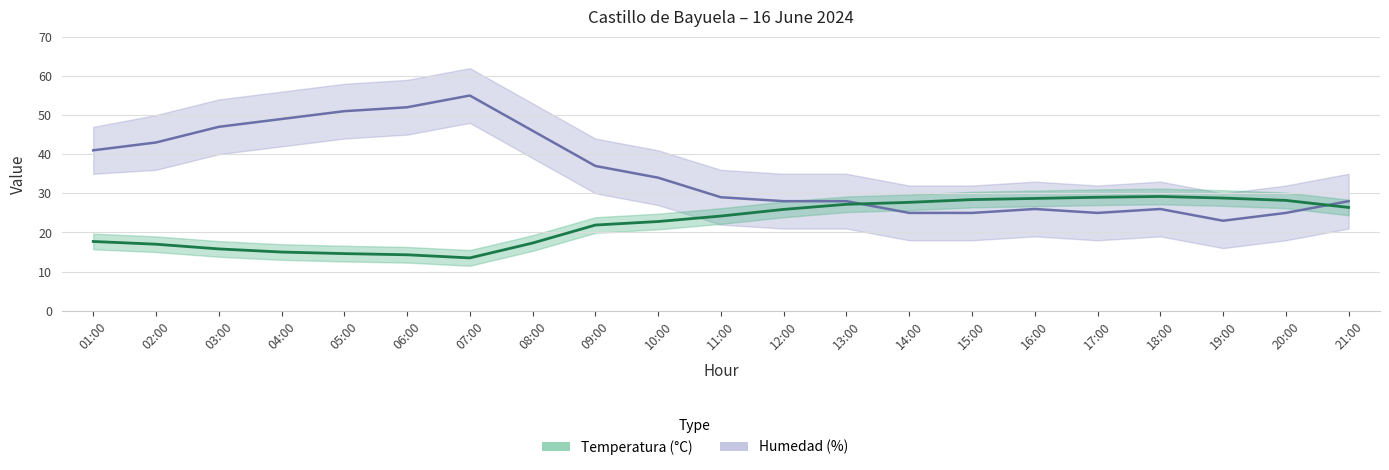

What is the difference between the maximum and second lowest values in the Humedad (%) central series?

30.0